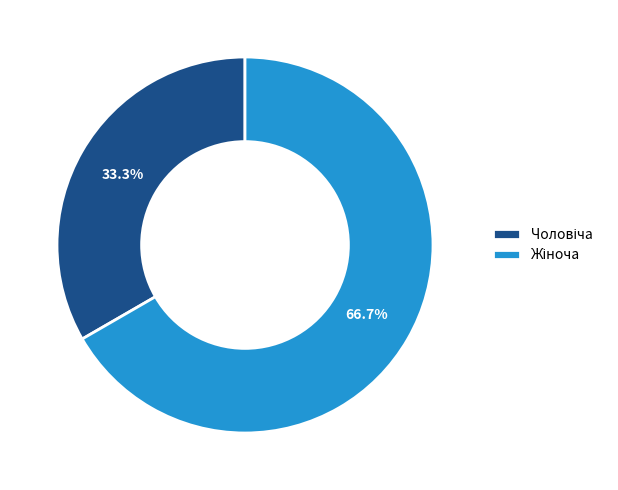

Count the number of slices in the pie.

2